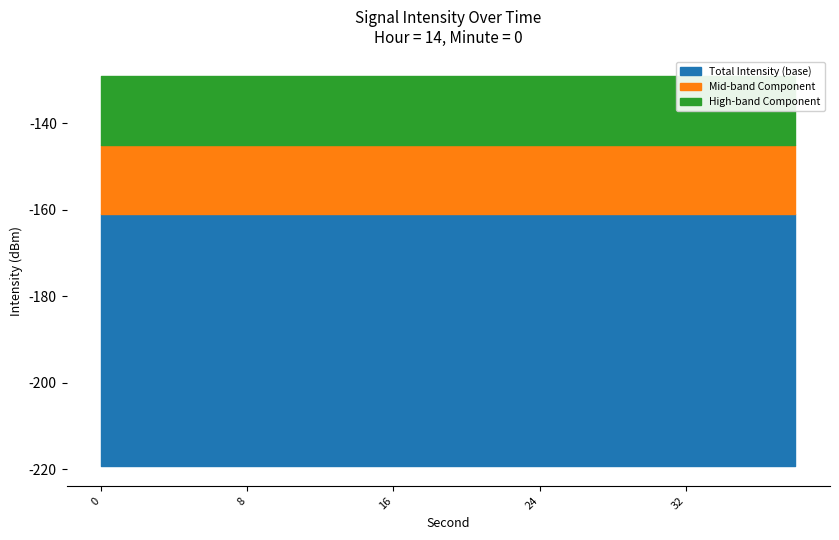

Rank the categories by value from lowest to highest.

0, 16, 4, 2, 6, 8, 36, 38, 34, 32, 30, 28, 12, 10, 14, 26, 24, 18, 22, 20